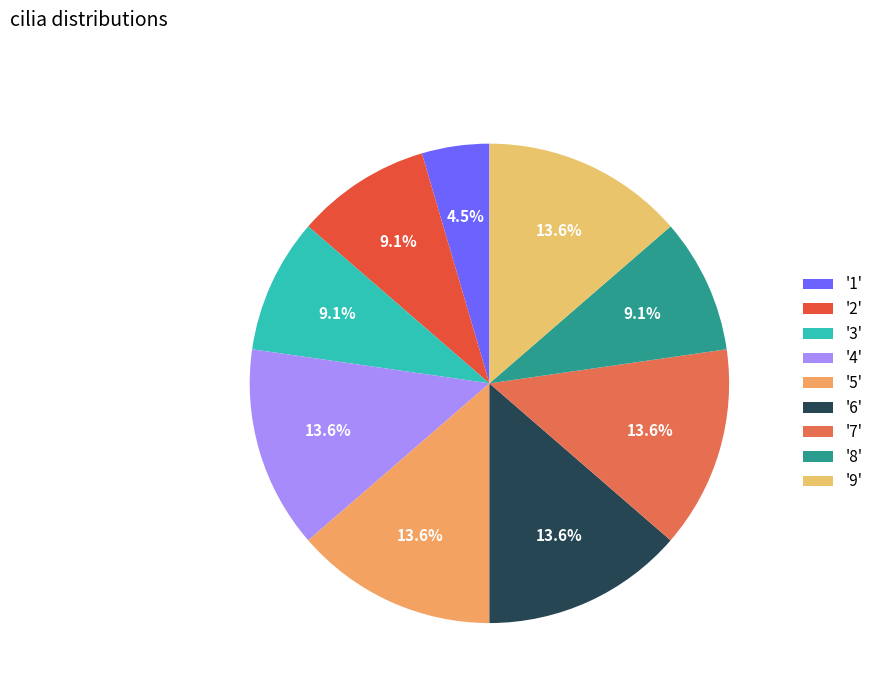

To the nearest percent, what is the difference between the largest and smallest slice percentages?

9%